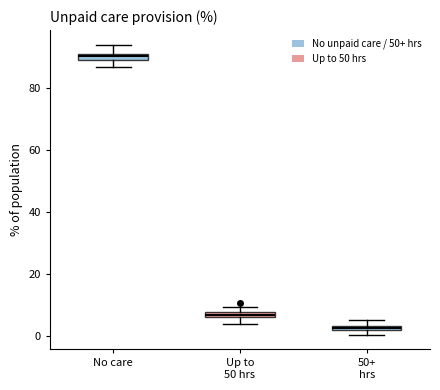

Which box's median line is the lowest?

50+ hrs